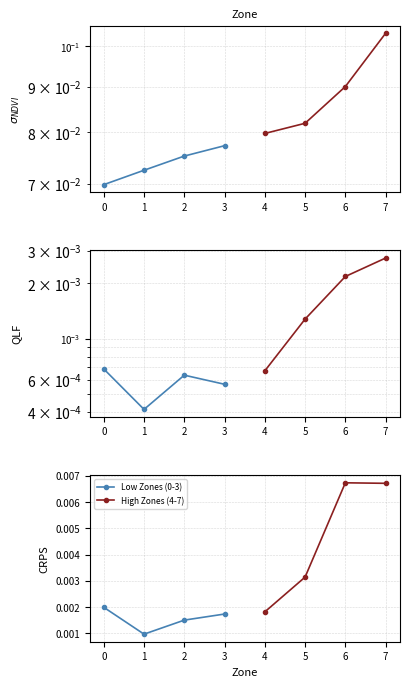

Reading left to right, list all the values displayed in this chart.

Low Zones (0-3): 0.0	0.0	0.0	0.0
High Zones (4-7): 0.0	0.0	0.0	0.0